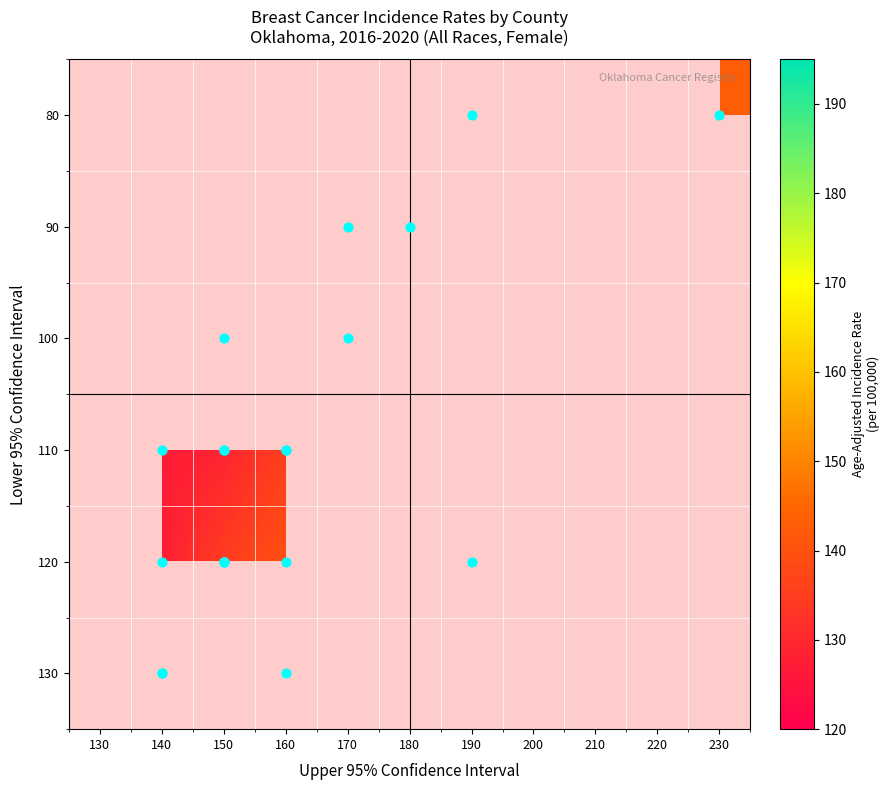

How many distinct data groups are displayed?

6